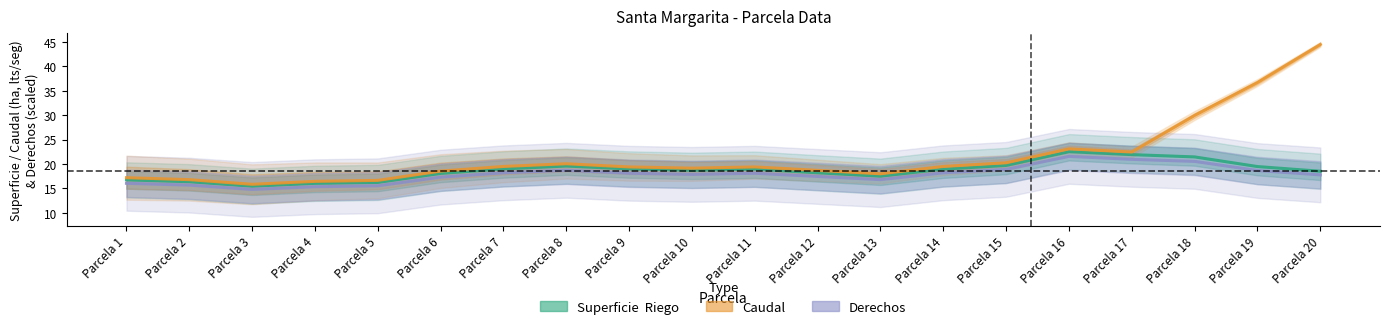

True or false: Superficie  Riego and Derechos intersect in this chart.

False